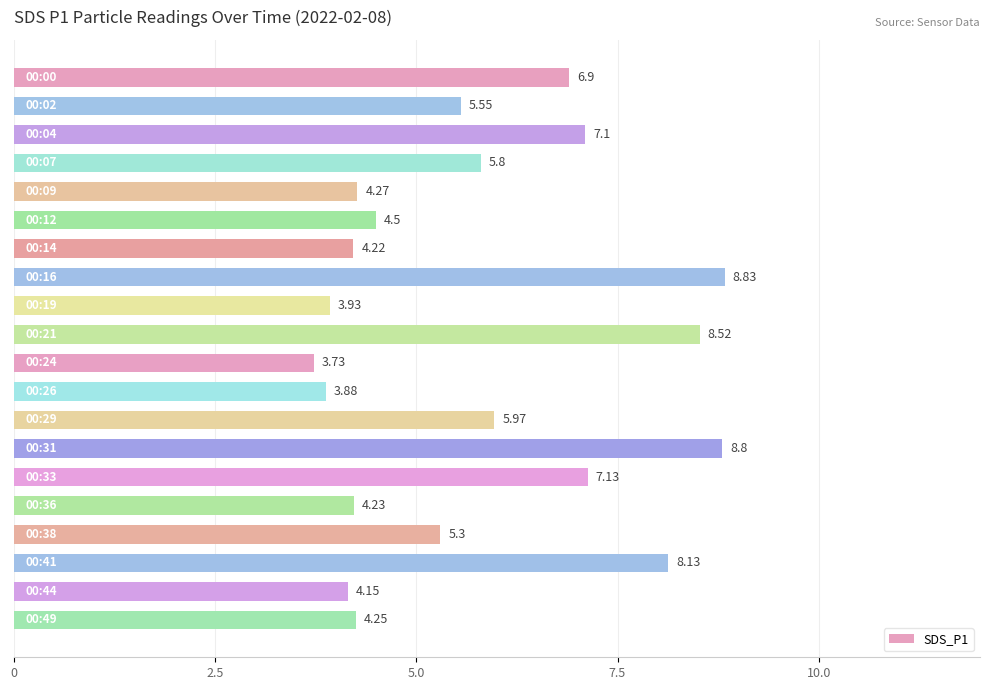

What is the difference between the second highest and second lowest values?

4.9